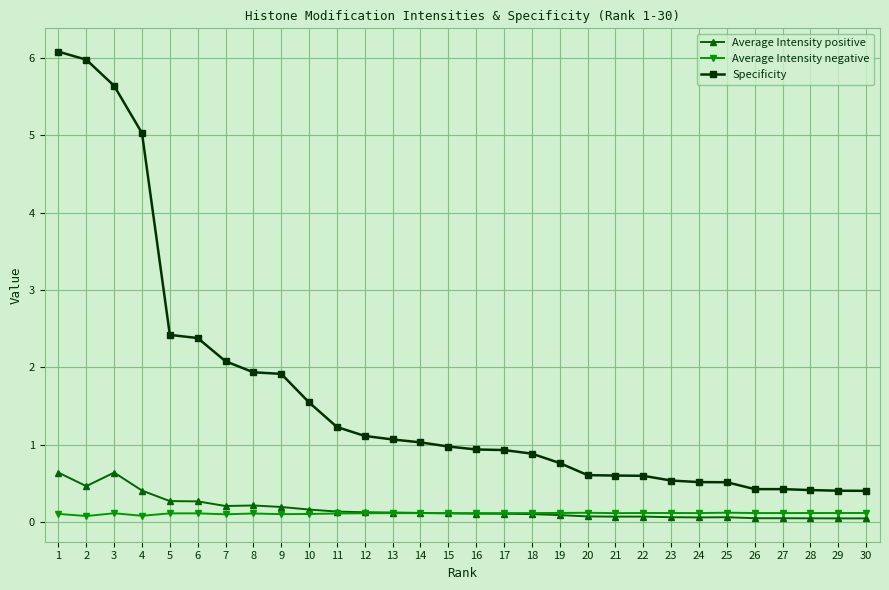

What is the average value of the Average Intensity negative series?

0.1